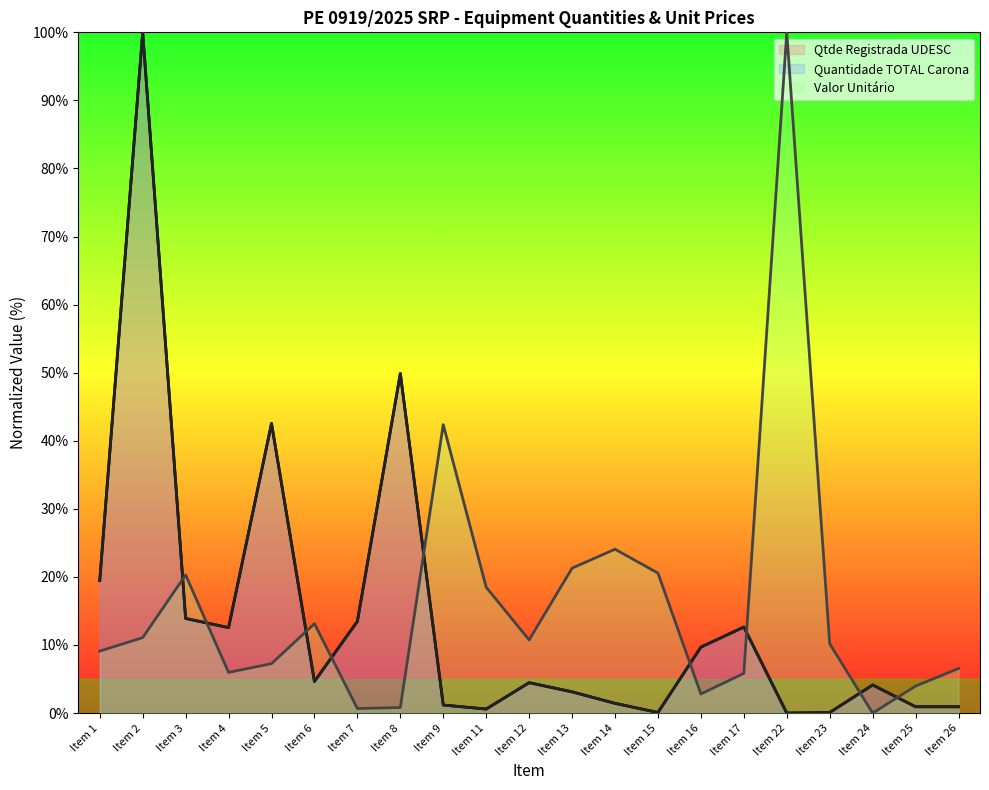

After their last crossing, which series has the higher values: Quantidade TOTAL Carona (line) or Valor Unitário (line)?

Valor Unitário (line)